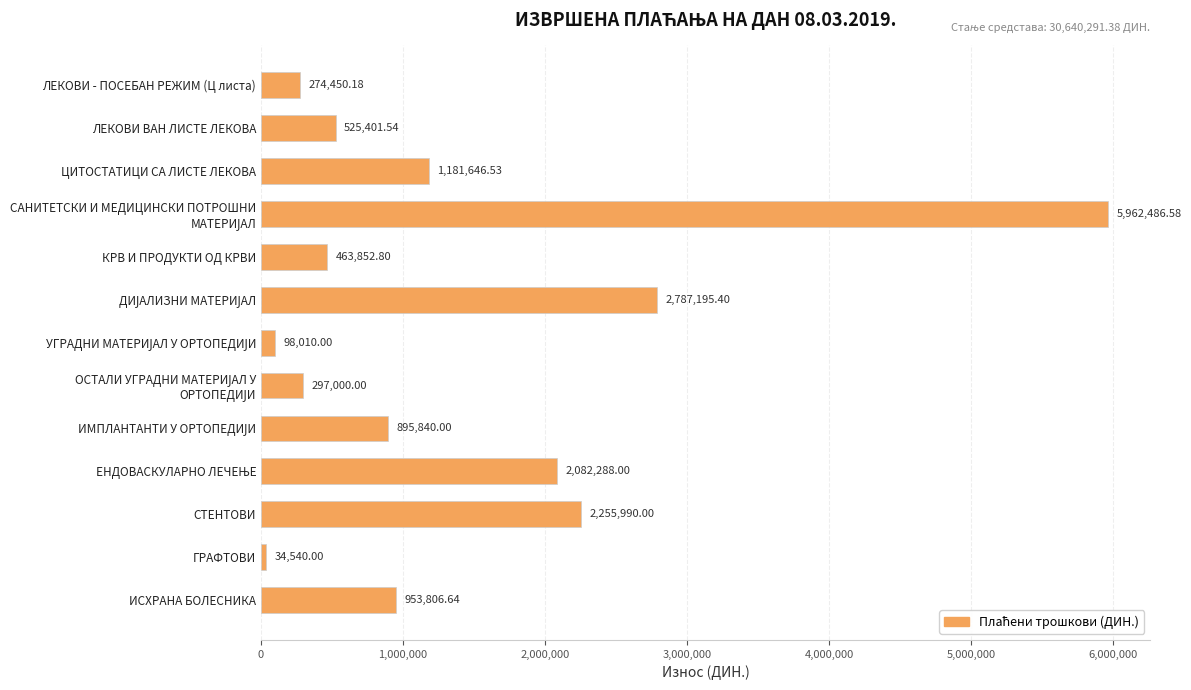

What is the label of the 3rd bar from the top?

ЦИТОСТАТИЦИ СА ЛИСТЕ ЛЕКОВА